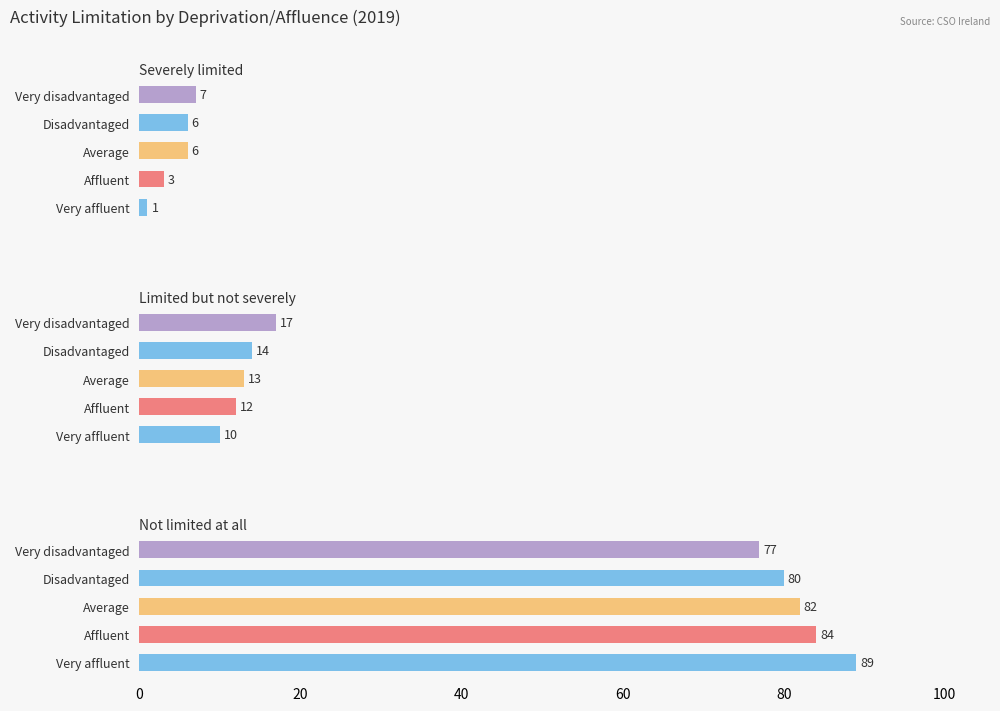

Reading left to right, what are all the values shown in this chart?

Severely limited: 1	3	6	6	7
Limited but not severely: 10	12	13	14	17
Not limited at all: 89	84	82	80	77